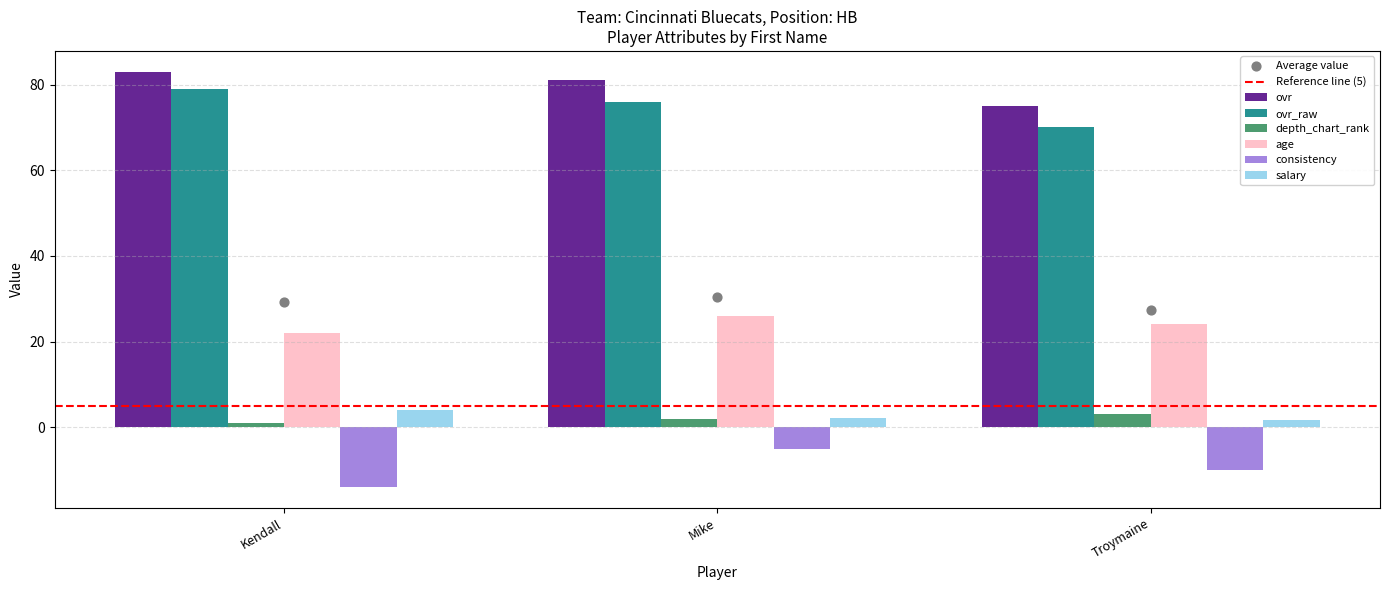

Which series has the largest total across all categories?

ovr